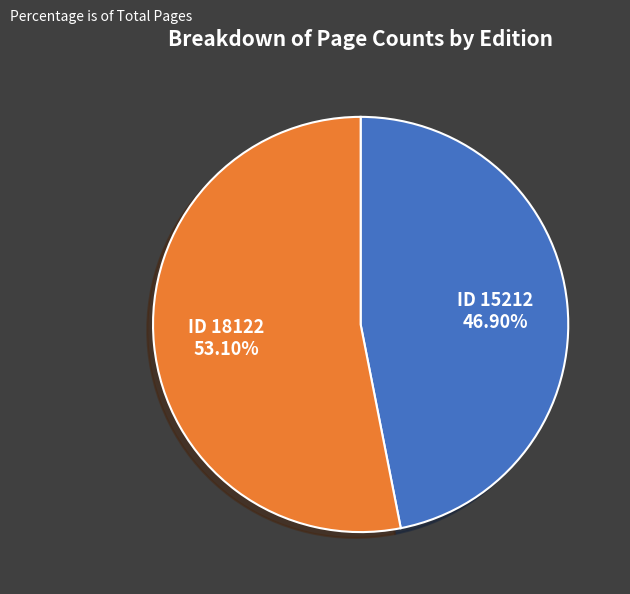

What is the majority slice?

ID 18122